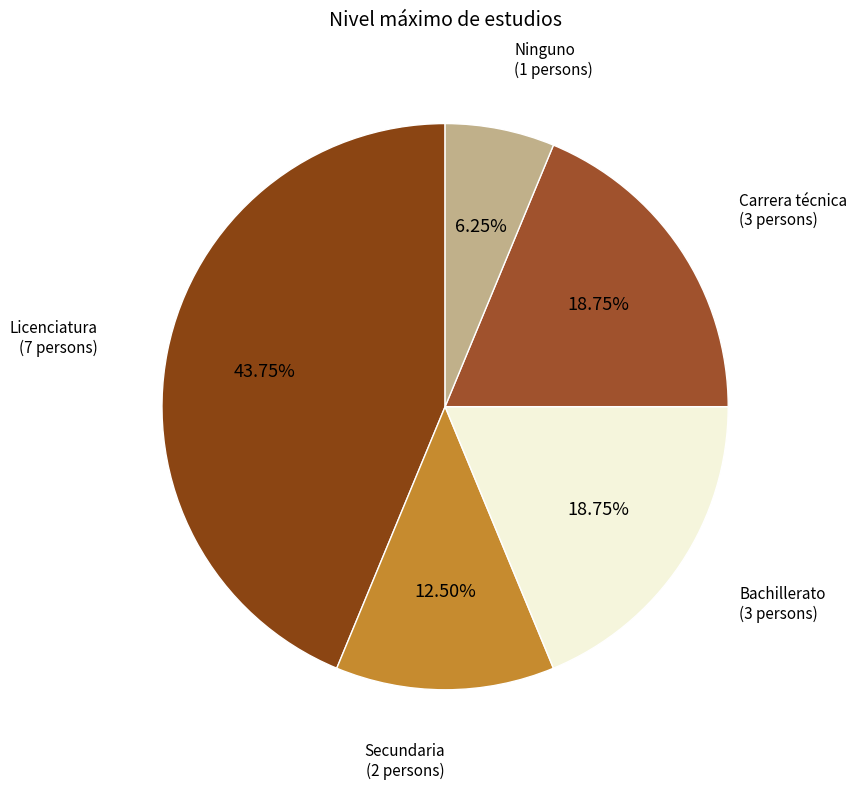

Is there a majority slice in this chart?

No